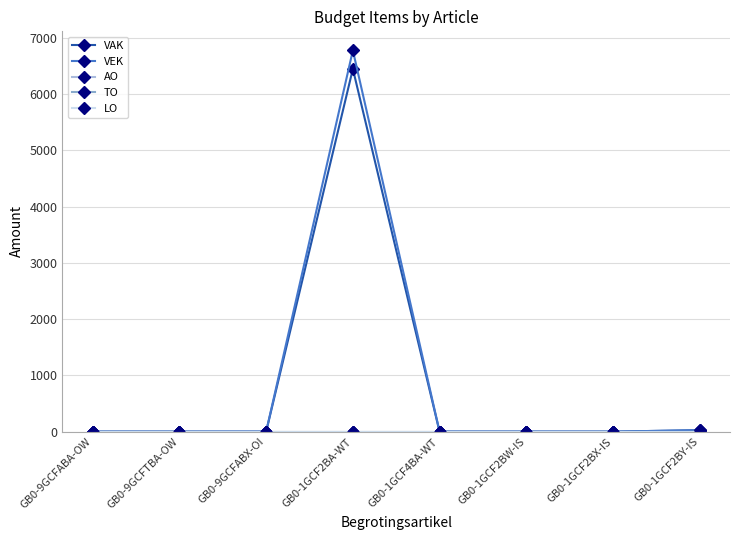

Does the chart have visible grid lines?

Yes